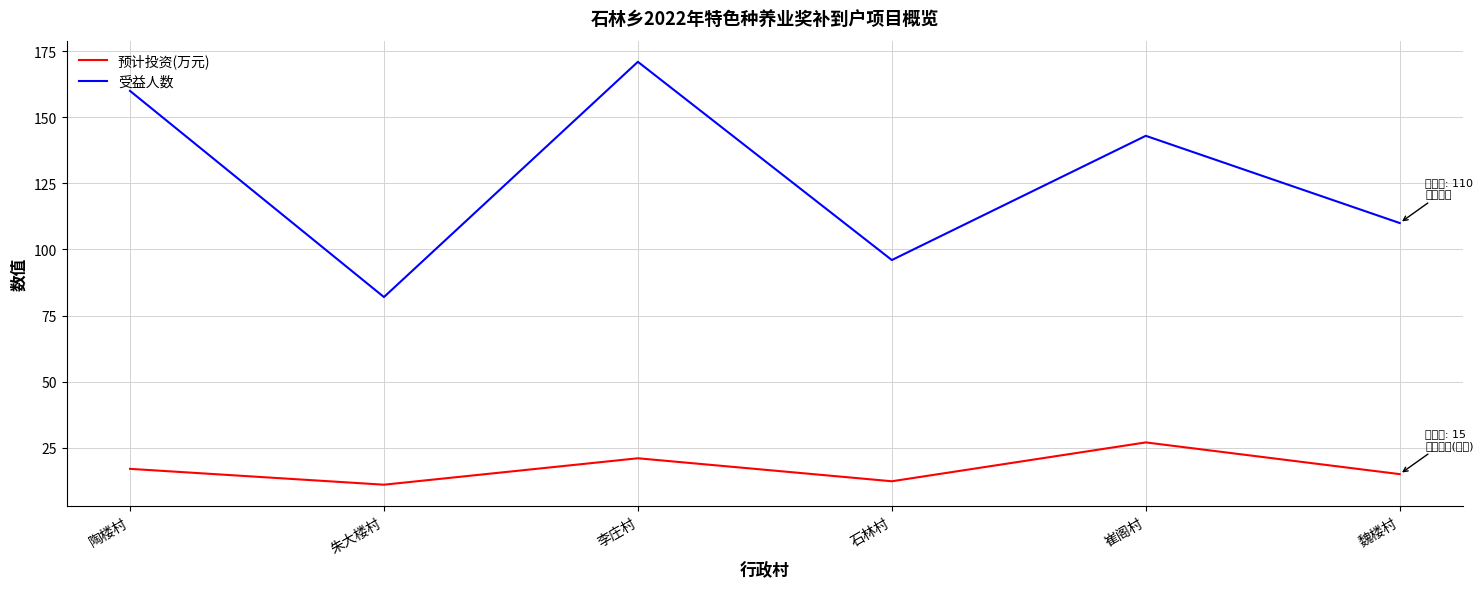

At which label does 预计投资(万元) reach its peak?

崔阁村